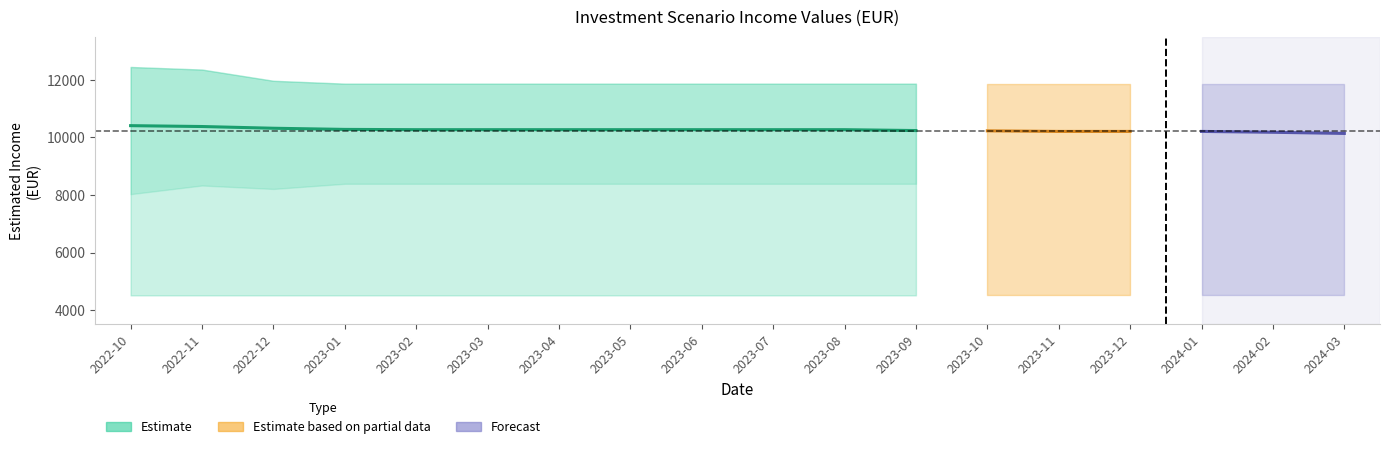

Which label corresponds to the largest value in the chart?

2022-10